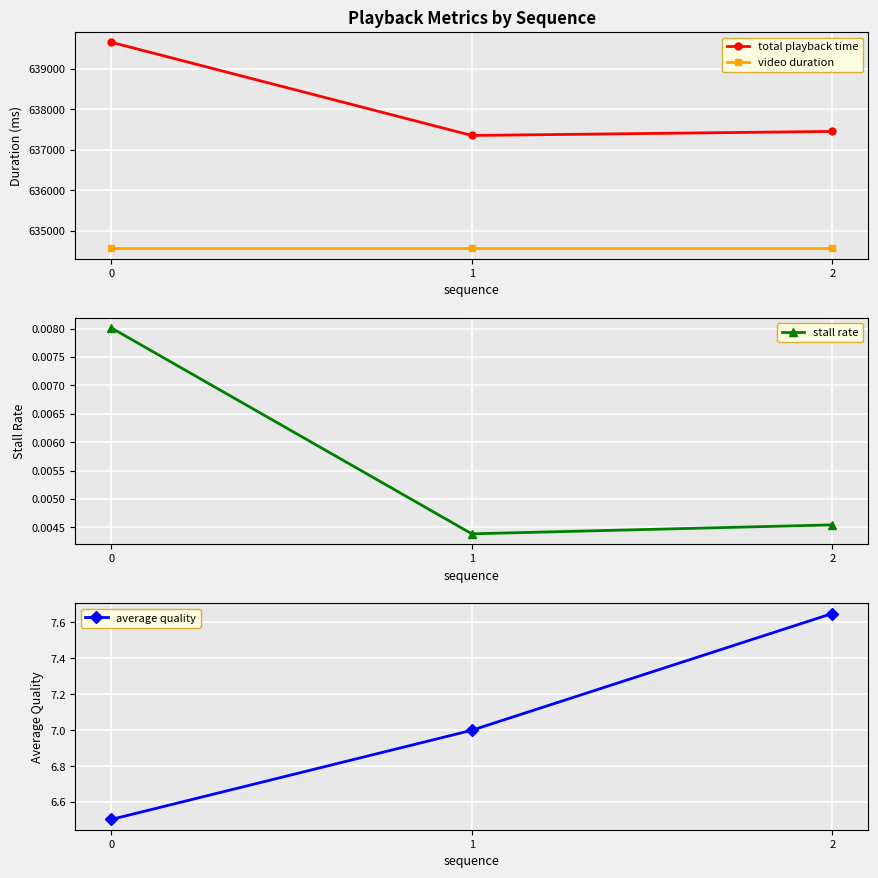

How many series are shown in this chart?

4